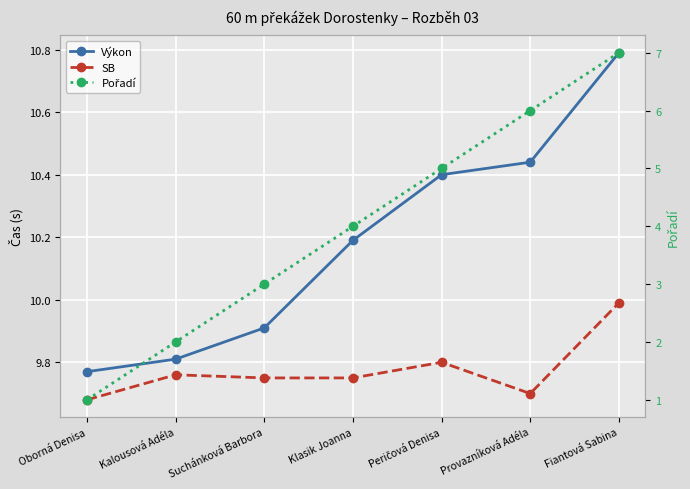

In SB, how many points are lower than both neighbors (excluding endpoints)?

1